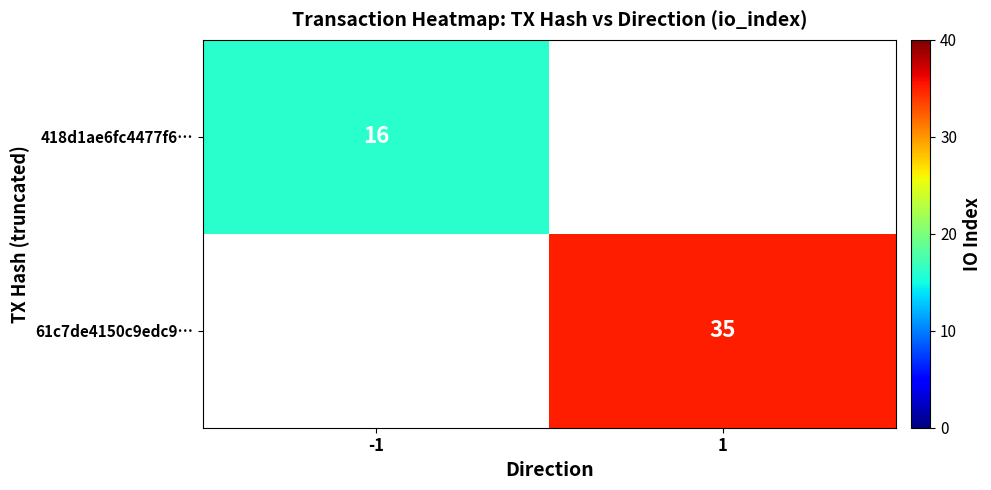

The 61c7de4150c9edc9… series shows 11 at 1. True or false?

False